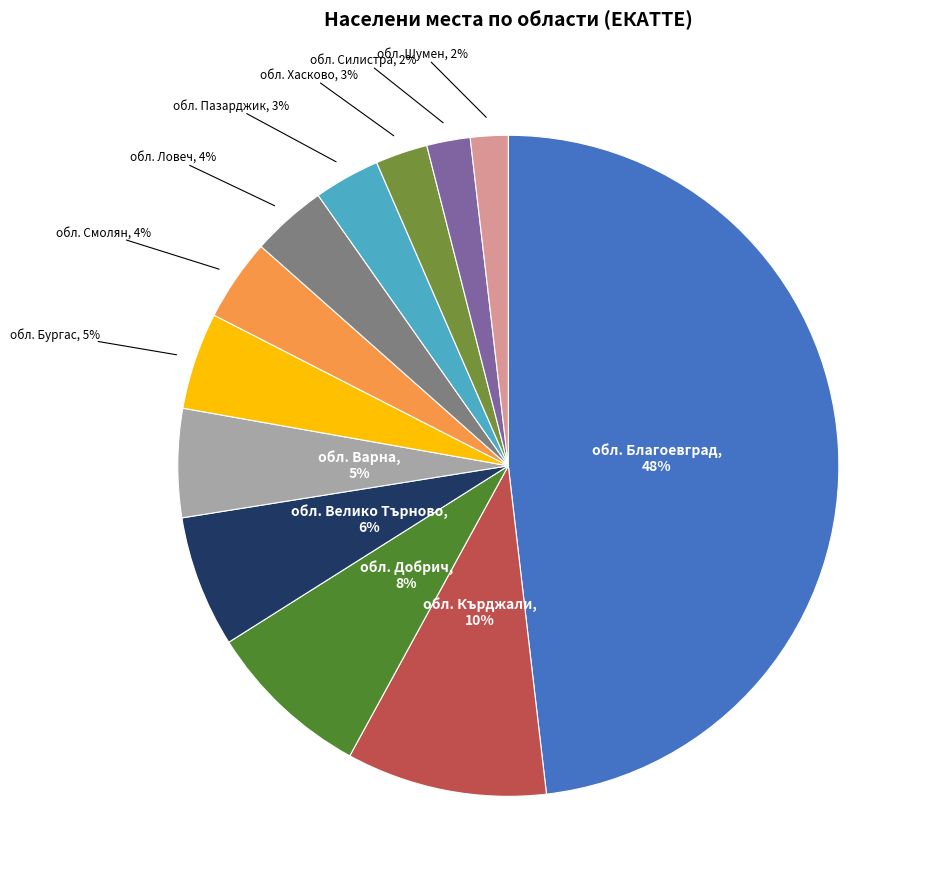

To the nearest percent, what is the difference between the largest and smallest slice percentages?

46%